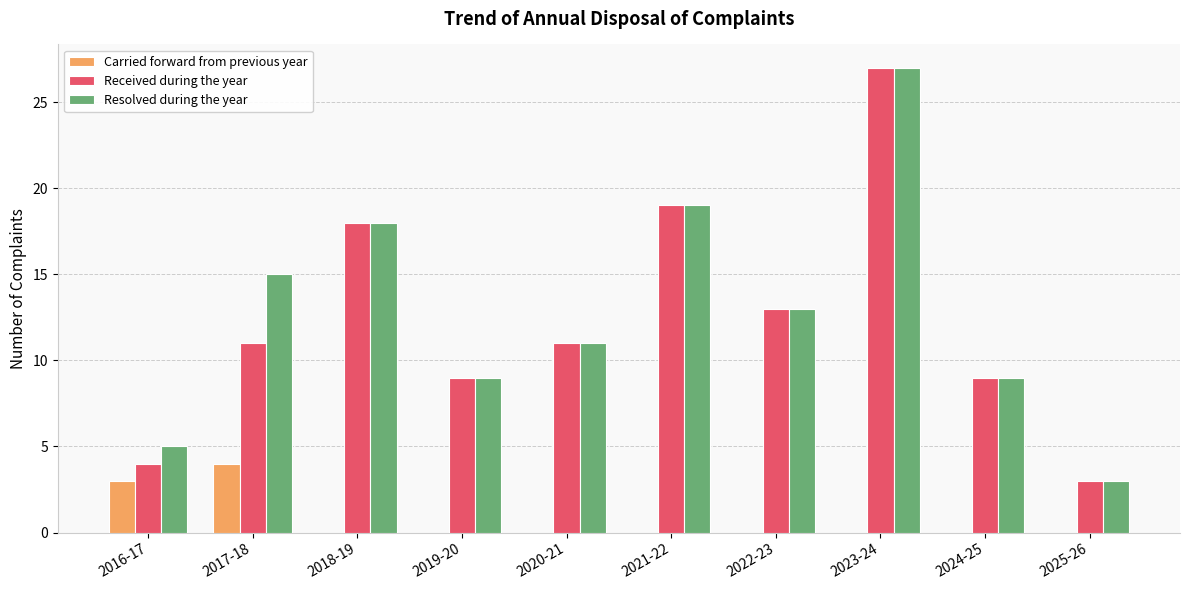

Reading left to right, transcribe all the data shown in this chart.

Carried forward from previous year: 2016-17=3	2017-18=4	2018-19=0	2019-20=0	2020-21=0	2021-22=0	2022-23=0	2023-24=0	2024-25=0	2025-26=0
Received during the year: 2016-17=4	2017-18=11	2018-19=18	2019-20=9	2020-21=11	2021-22=19	2022-23=13	2023-24=27	2024-25=9	2025-26=3
Resolved during the year: 2016-17=5	2017-18=15	2018-19=18	2019-20=9	2020-21=11	2021-22=19	2022-23=13	2023-24=27	2024-25=9	2025-26=3